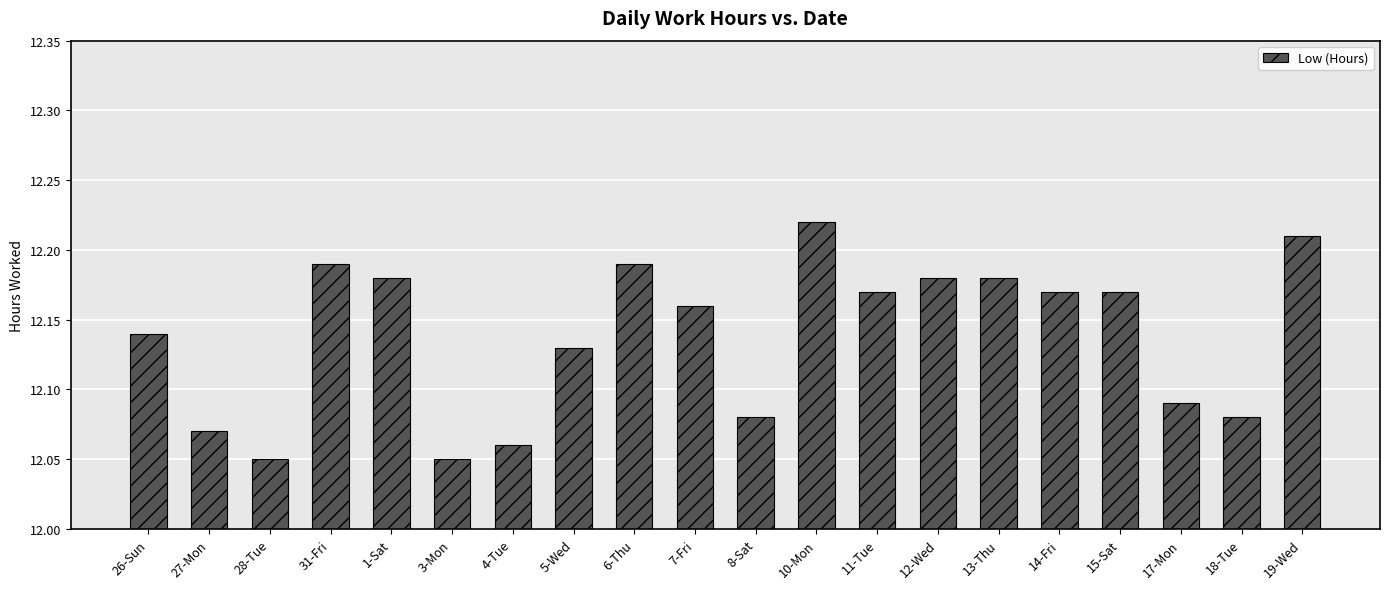

What is the sum of the values at 28-Tue and 19-Wed?

24.3